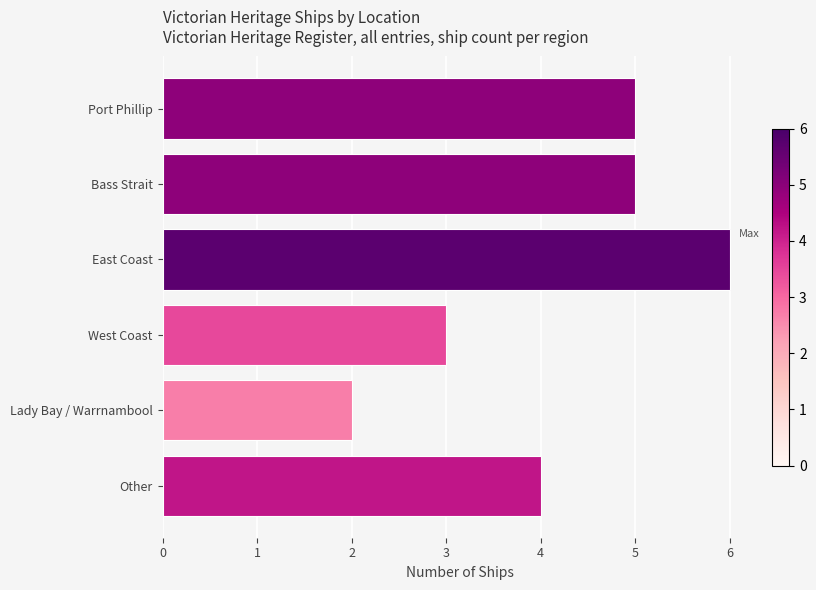

What is the greatest value displayed?

6